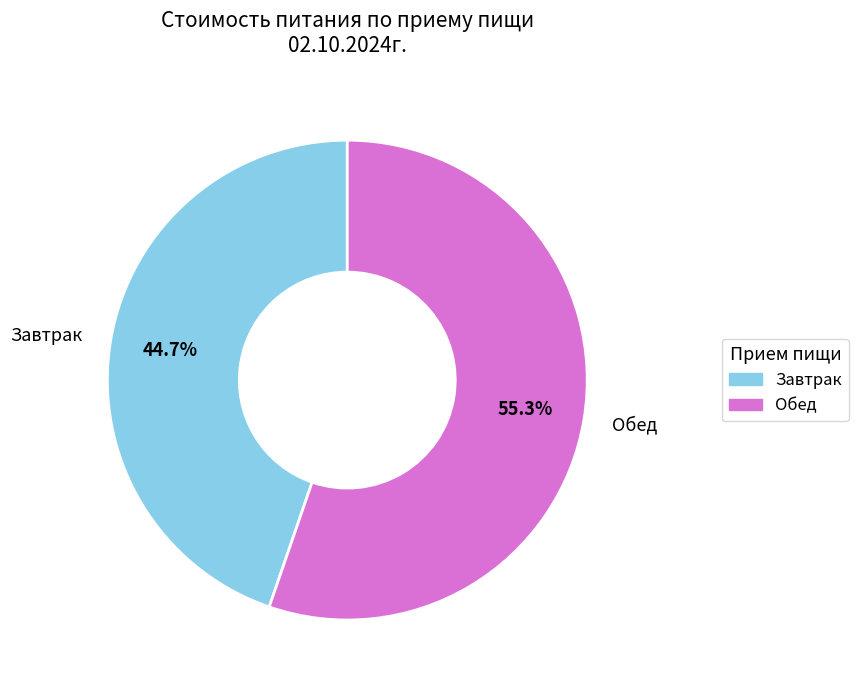

Is there a majority slice in this chart?

Yes